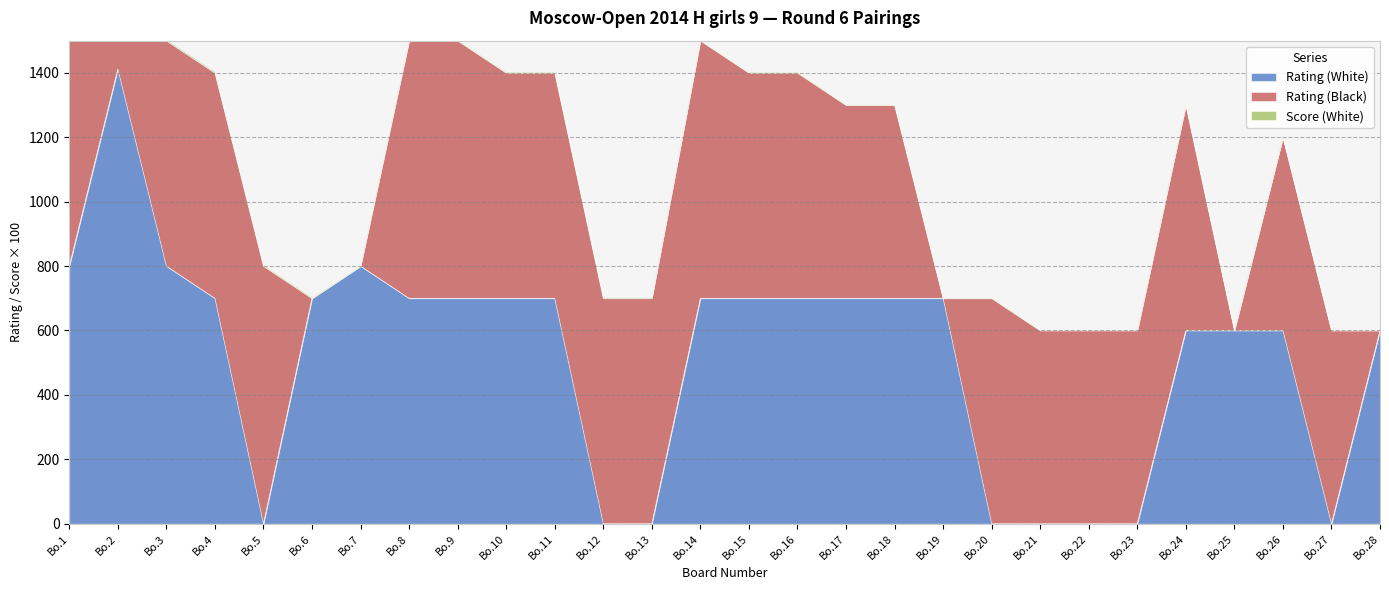

How many times do Rating (Black) and Score (White) cross each other?

7